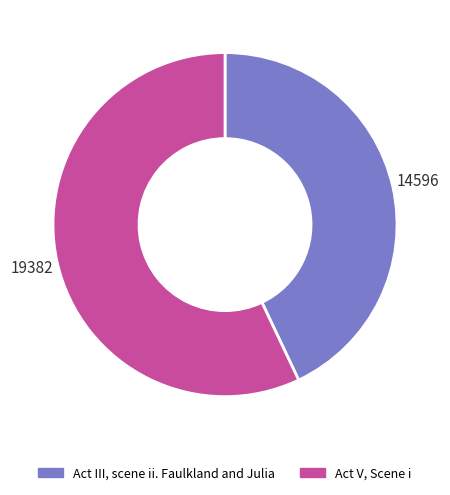

The Act V, Scene i slice represents 57% of the pie. True or false?

True